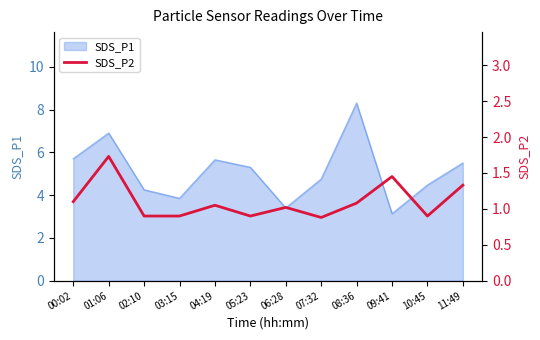

True or false: the data shows 0.9 at 02:10.

True